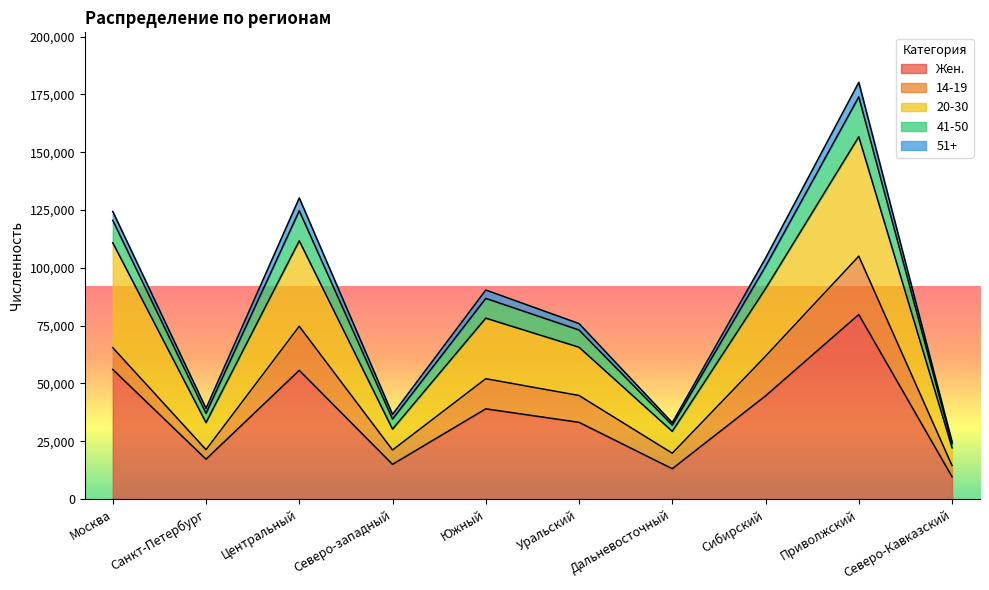

At which category is the sum across all series the highest?

Приволжский